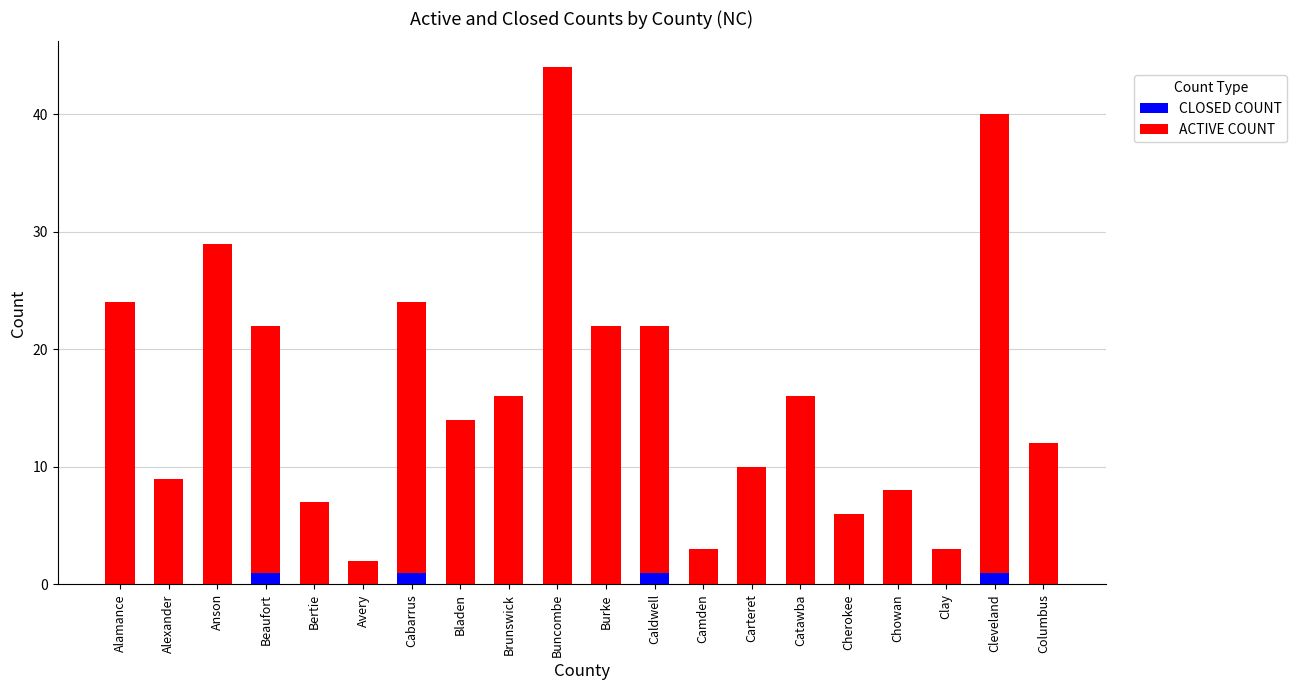

The value of CLOSED COUNT at Columbus is 0. True or false?

True